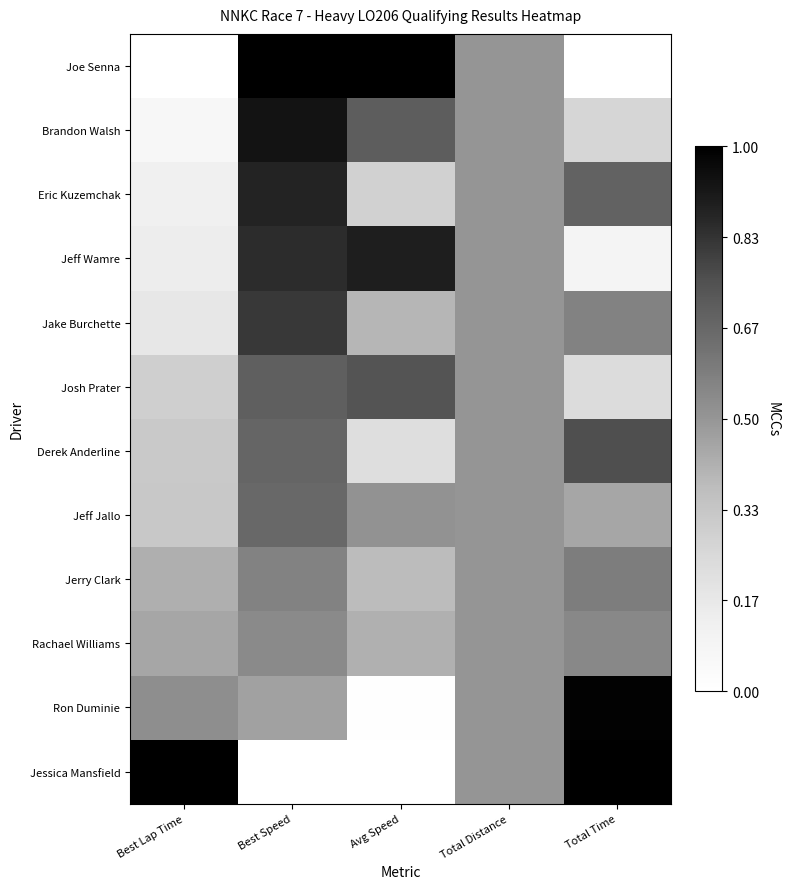

Reading left to right, list all the values displayed in this chart.

Joe Senna: Best Lap Time=0.0	Best Speed=1.0	Avg Speed=1.0	Total Distance=0.5	Total Time=0.0
Brandon Walsh: Best Lap Time=0.1	Best Speed=0.9	Avg Speed=0.7	Total Distance=0.5	Total Time=0.3
Eric Kuzemchak: Best Lap Time=0.1	Best Speed=0.9	Avg Speed=0.3	Total Distance=0.5	Total Time=0.7
Jeff Wamre: Best Lap Time=0.1	Best Speed=0.9	Avg Speed=0.9	Total Distance=0.5	Total Time=0.1
Jake Burchette: Best Lap Time=0.2	Best Speed=0.8	Avg Speed=0.4	Total Distance=0.5	Total Time=0.6
Josh Prater: Best Lap Time=0.3	Best Speed=0.7	Avg Speed=0.7	Total Distance=0.5	Total Time=0.2
Derek Anderline: Best Lap Time=0.3	Best Speed=0.7	Avg Speed=0.2	Total Distance=0.5	Total Time=0.8
Jeff Jallo: Best Lap Time=0.3	Best Speed=0.7	Avg Speed=0.5	Total Distance=0.5	Total Time=0.4
Jerry Clark: Best Lap Time=0.4	Best Speed=0.6	Avg Speed=0.4	Total Distance=0.5	Total Time=0.6
Rachael Williams: Best Lap Time=0.4	Best Speed=0.5	Avg Speed=0.4	Total Distance=0.5	Total Time=0.5
Ron Duminie: Best Lap Time=0.5	Best Speed=0.5	Avg Speed=0.0	Total Distance=0.5	Total Time=1.0
Jessica Mansfield: Best Lap Time=1.0	Best Speed=0.0	Avg Speed=0.0	Total Distance=0.5	Total Time=1.0